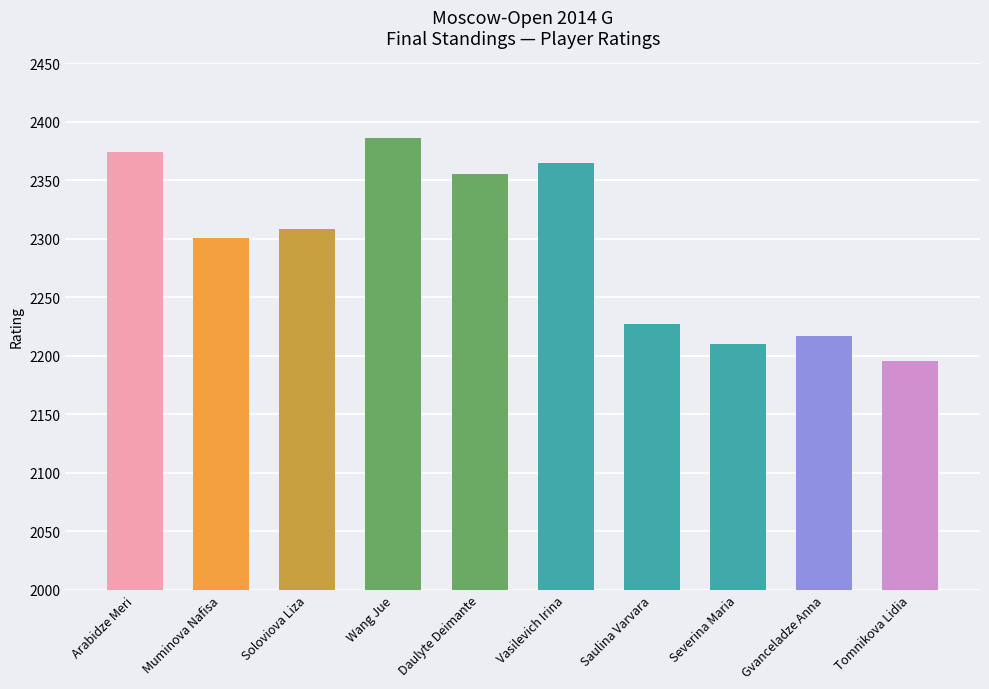

Rank the categories by value from highest to lowest.

Wang Jue, Arabidze Meri, Vasilevich Irina, Daulyte Deimante, Soloviova Liza, Muminova Nafisa, Saulina Varvara, Gvanceladze Anna, Severina Maria, Tomnikova Lidia